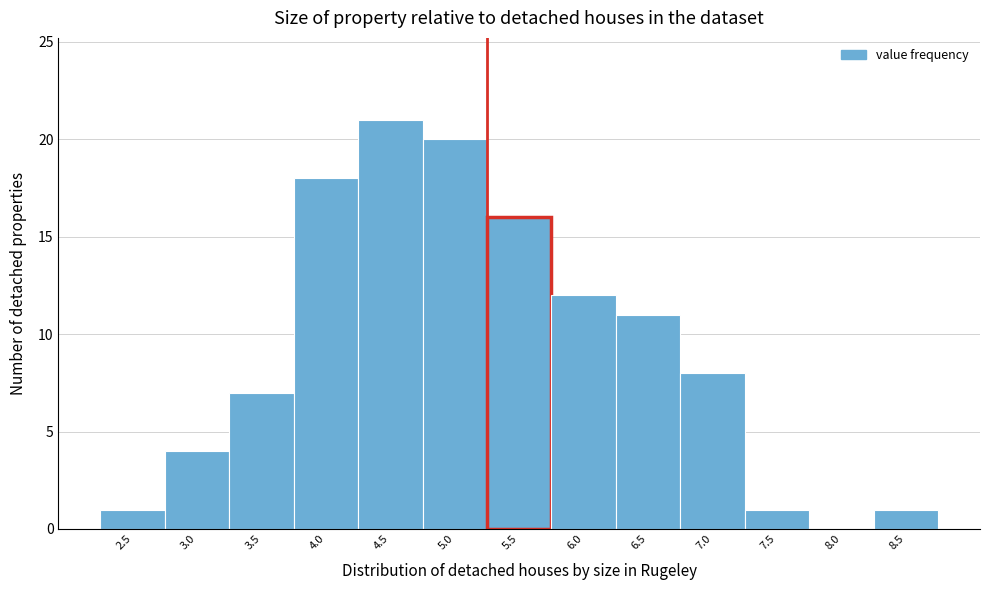

Reading left to right, extract all data points from this chart.

2.5=1	3.0=4	3.5=7	4.0=18	4.5=21	5.0=20	5.5=16	6.0=12	6.5=11	7.0=8	7.5=1	8.0=0	8.5=1